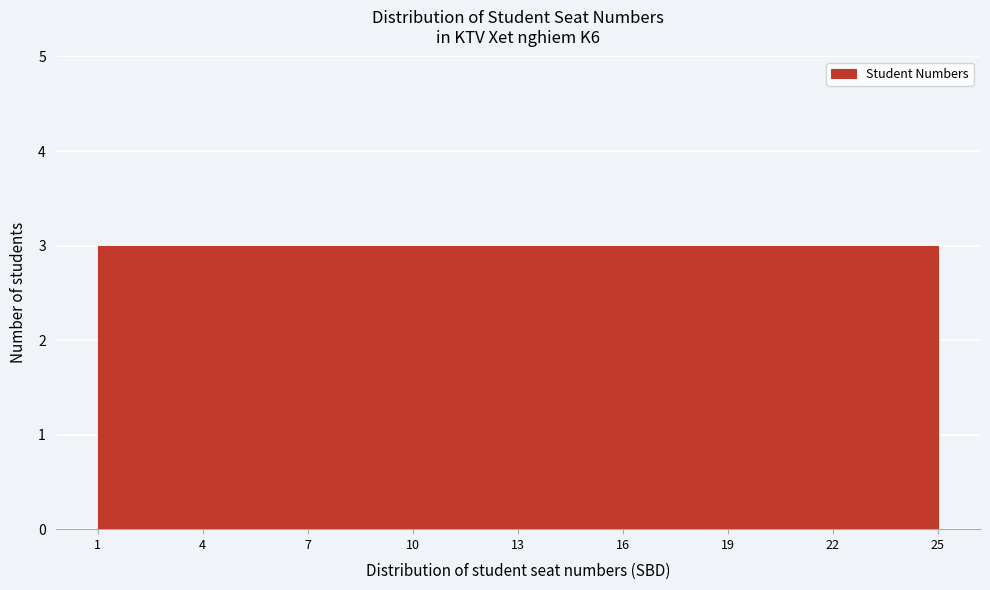

Reading left to right, list every bar in this chart as the range it spans on the x-axis followed by its height. The values are not printed on the chart, so give them approximately, as read against the axis.

1 to 4: 3
4 to 7: 3
7 to 10: 3
10 to 13: 3
13 to 16: 3
16 to 19: 3
19 to 22: 3
22 to 25: 3